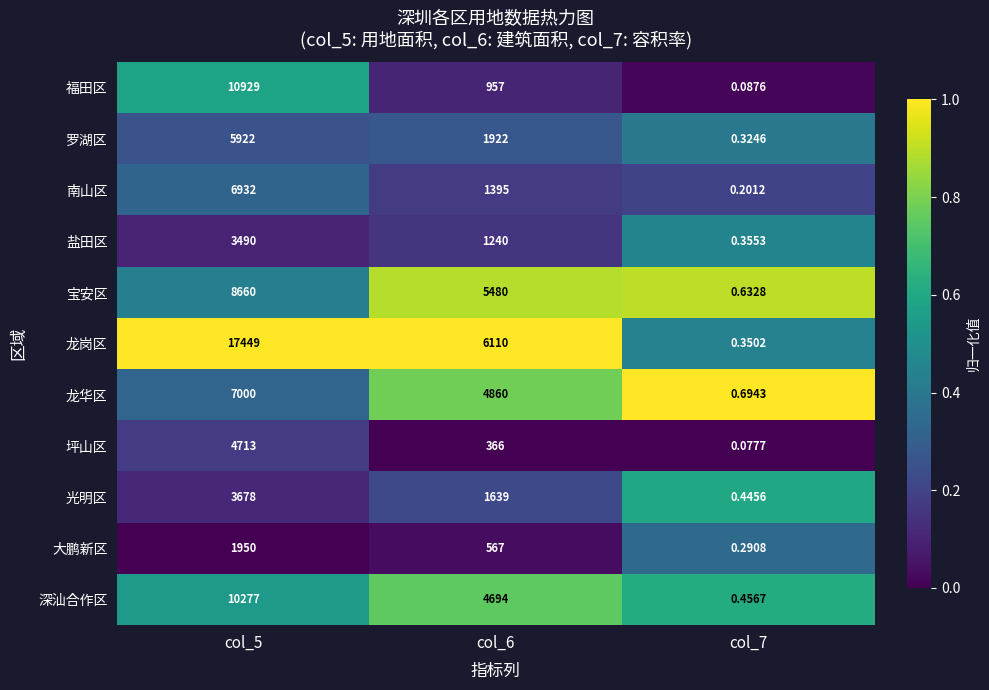

Which series has the widest spread of values?

龙岗区